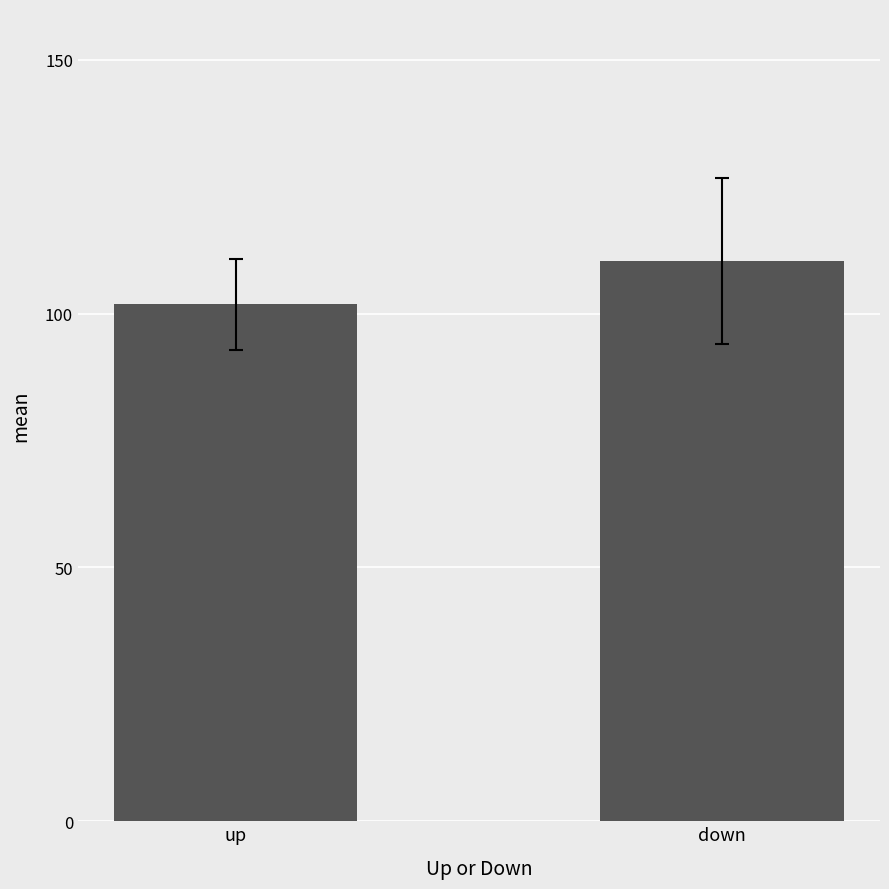

What is the maximum value shown in the chart?

110.3